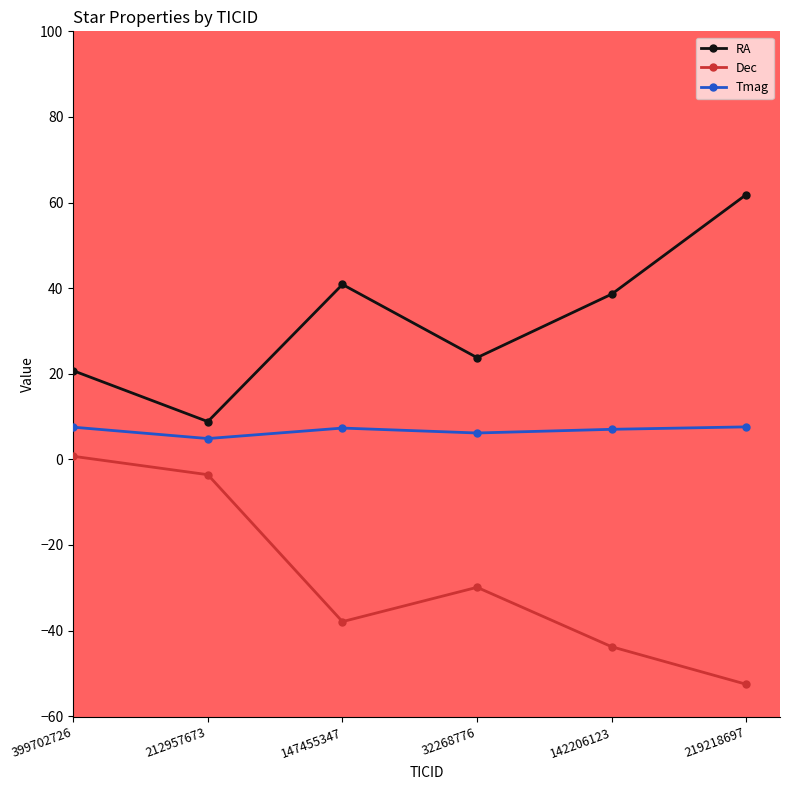

Which category has the lowest value in the Tmag series?

212957673